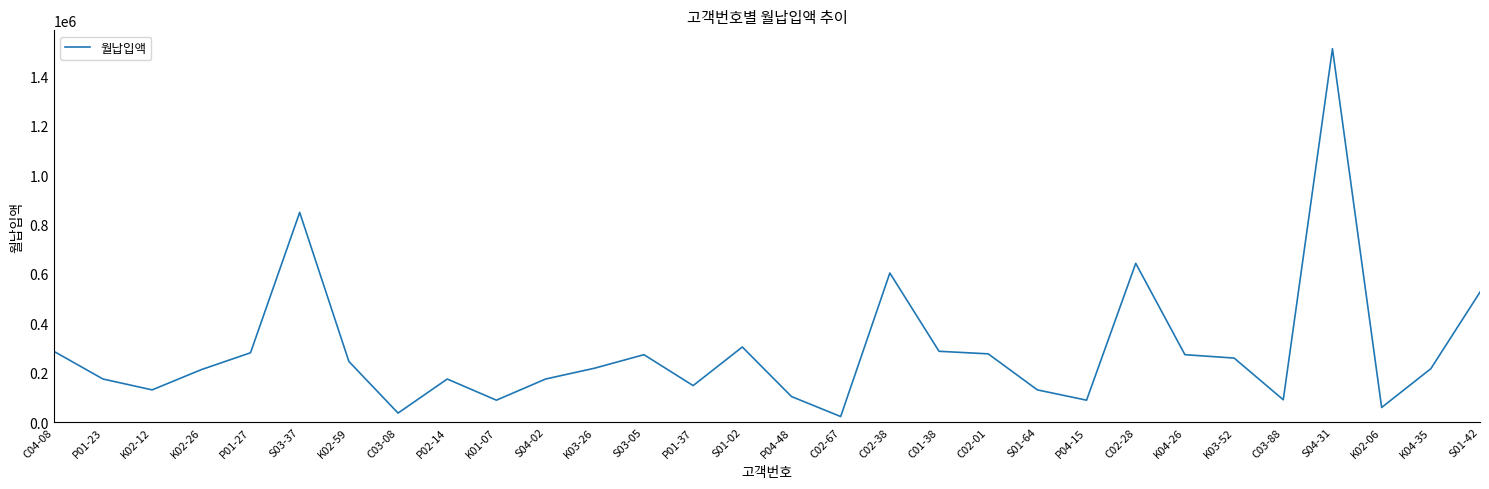

What is the ratio of the value at K03-26 to the value at C02-01?

0.8